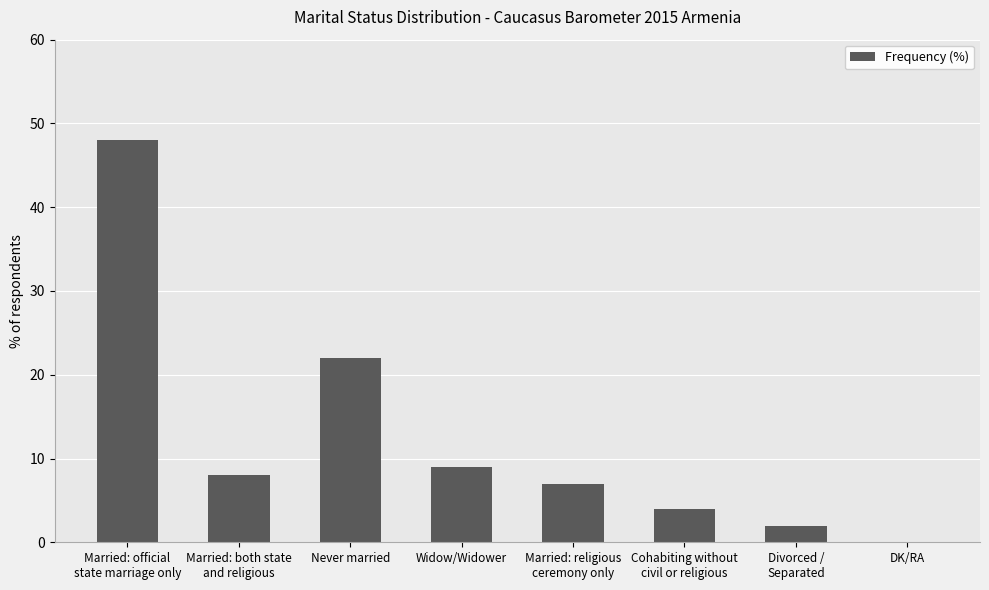

What is the sum of all values?

100